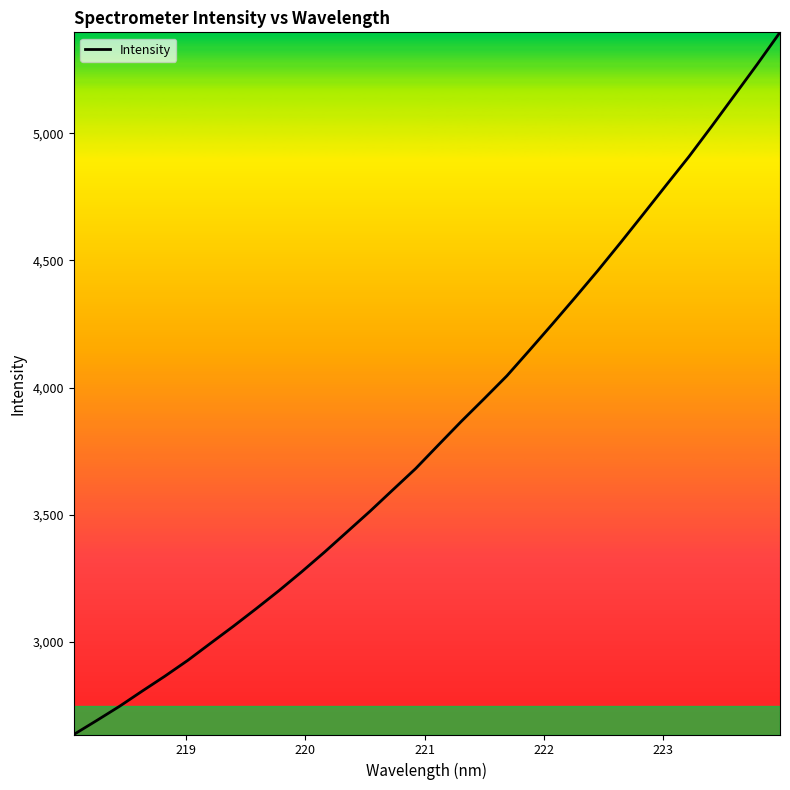

What is the maximum value shown in the chart?

5397.1